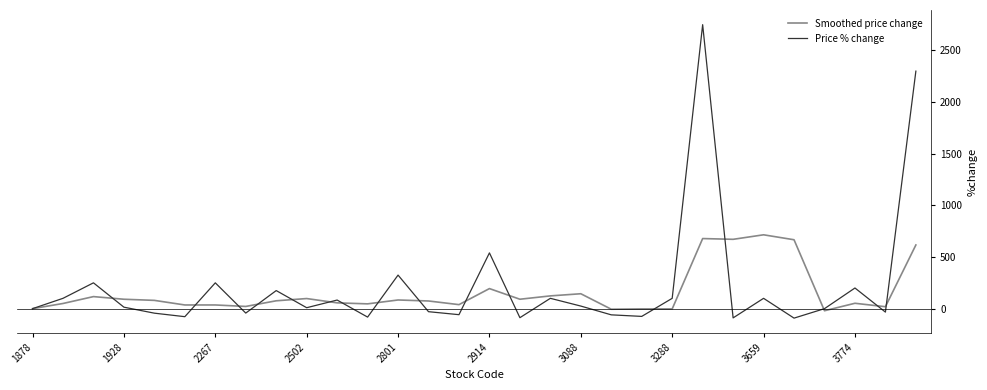

List the series in order of their peak value, highest first.

Price % change, Smoothed price change